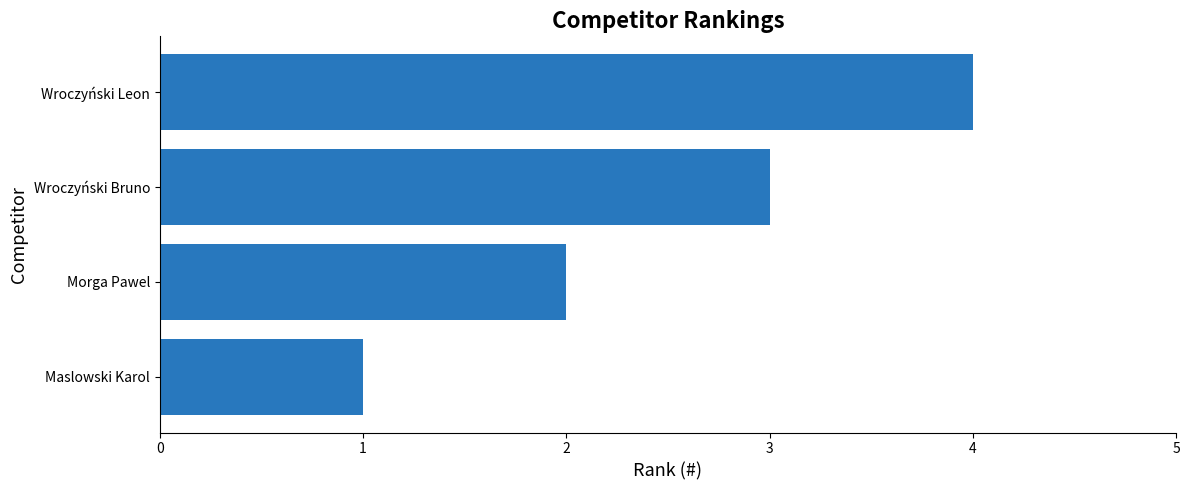

What is the minimum value shown in the chart?

1